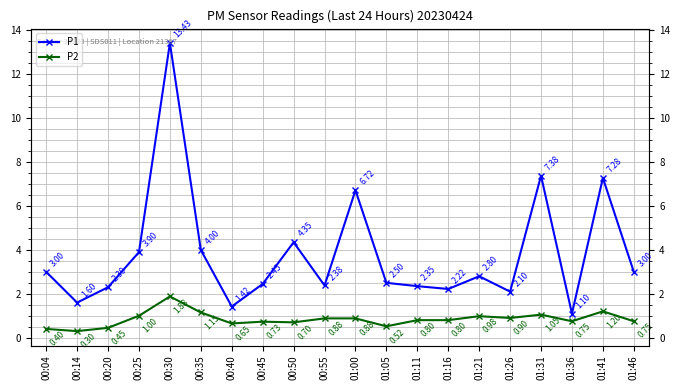

What is the sum of all P2 values?

16.8